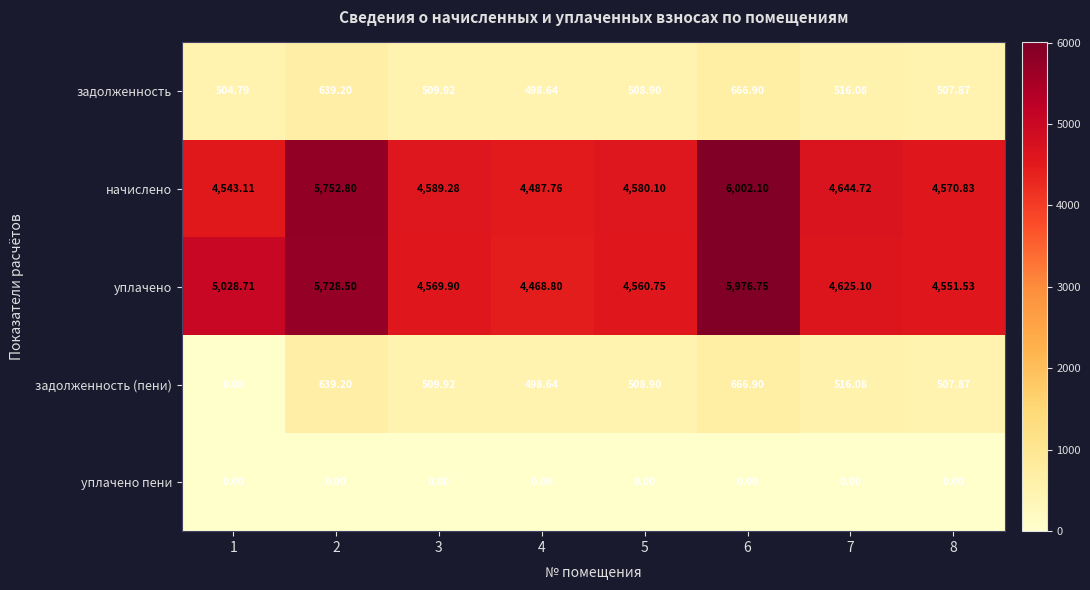

Between 1 and 3, which series saw the biggest shift?

задолженность (пени)